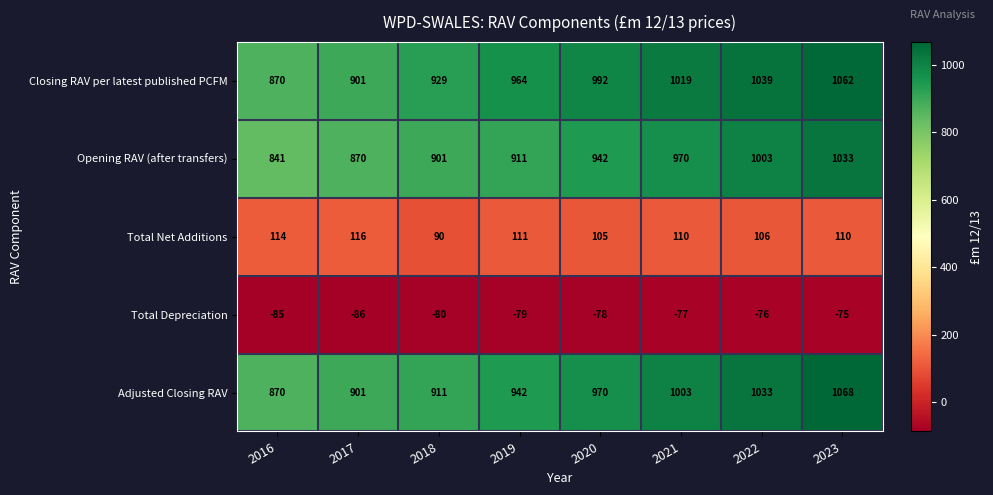

True or false: Opening RAV (after transfers) has a value of 1003 at 2022.

True